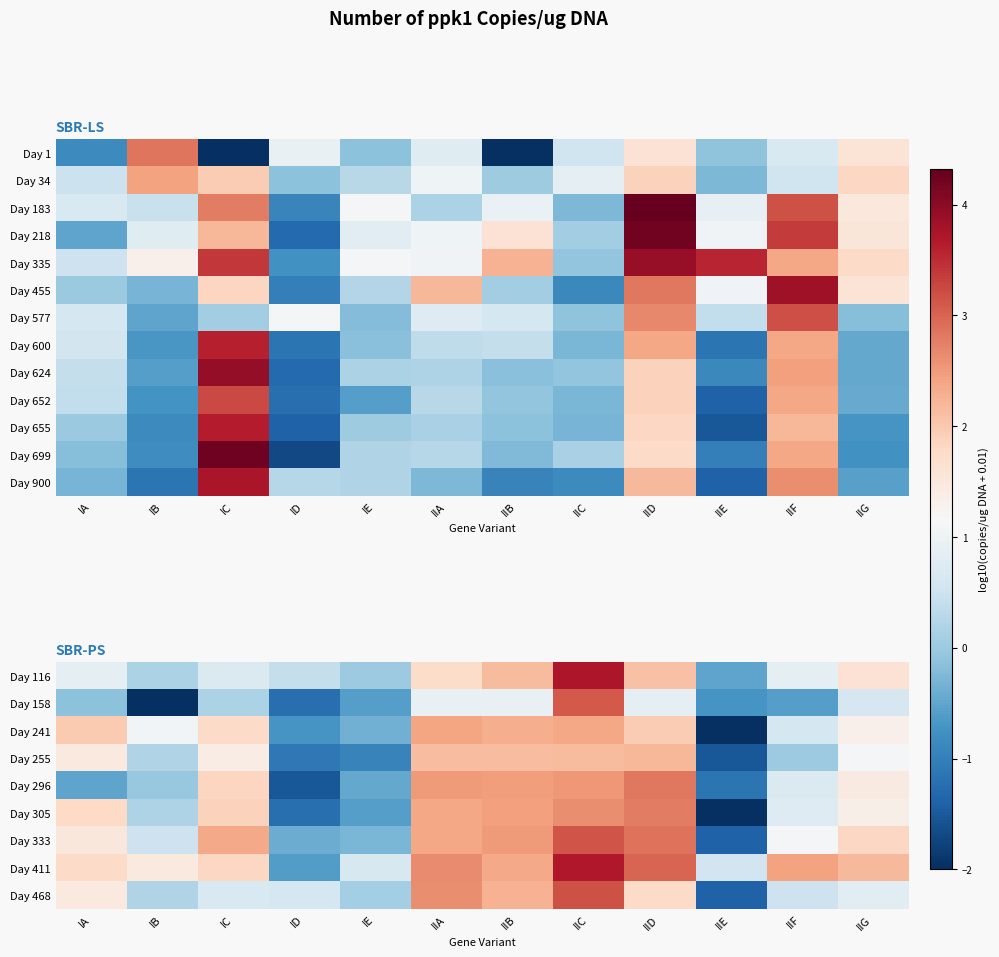

True or false: Day 296 has a value of 4.1 at IIB.

False